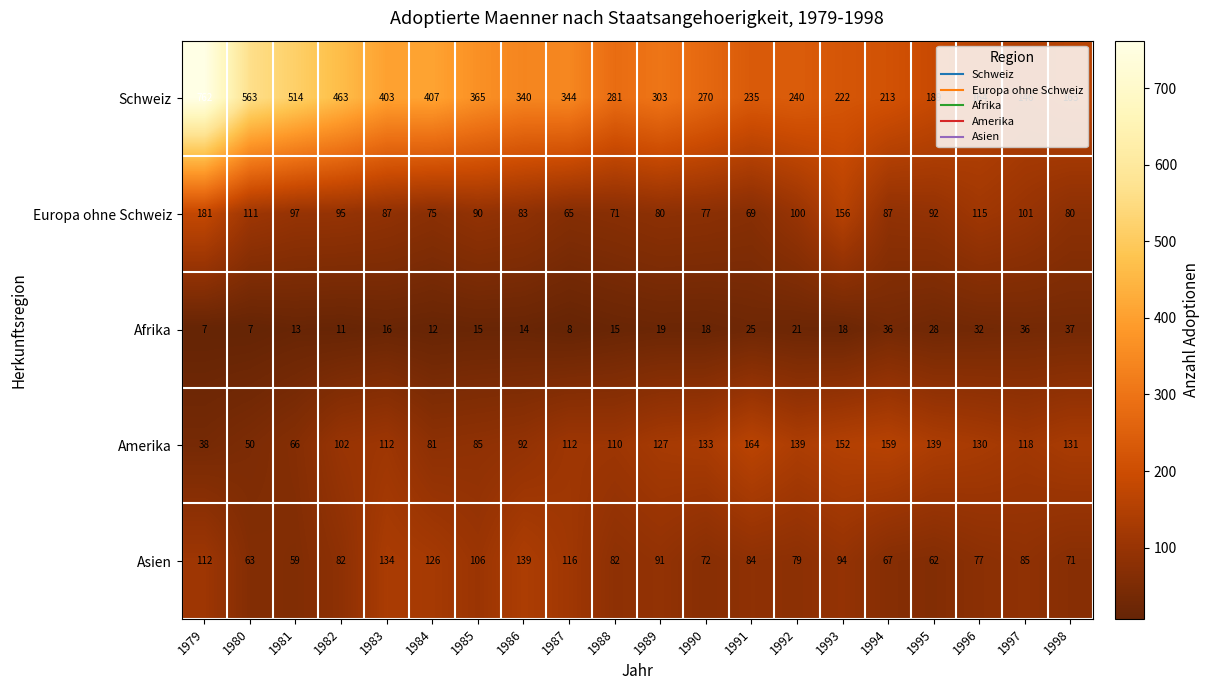

Is it true that Europa ohne Schweiz equals 65 at 1987?

True